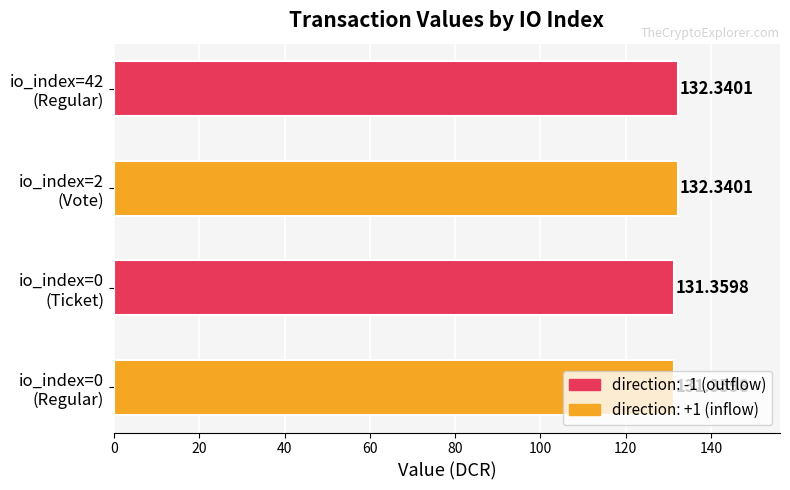

What is the maximum value shown in the chart?

132.3